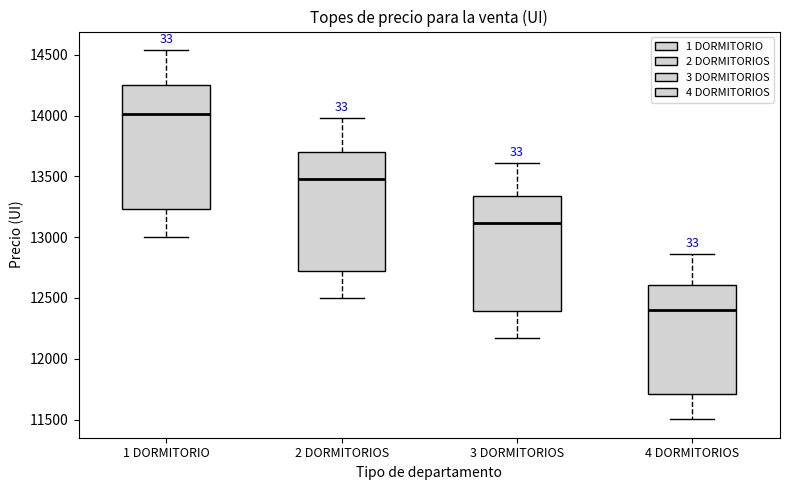

Reading left to right, read every box against the y-axis: the position of its median line, the range the box covers, and the ends of its whiskers. The values are not printed on the chart, so give them approximately, as read against the axis.

1 DORMITORIO: median 14000, box 13250 to 14250, whiskers 13000 to 14550
2 DORMITORIOS: median 13500, box 12700 to 13700, whiskers 12500 to 14000
3 DORMITORIOS: median 13100, box 12400 to 13350, whiskers 12150 to 13600
4 DORMITORIOS: median 12400, box 11700 to 12600, whiskers 11500 to 12850